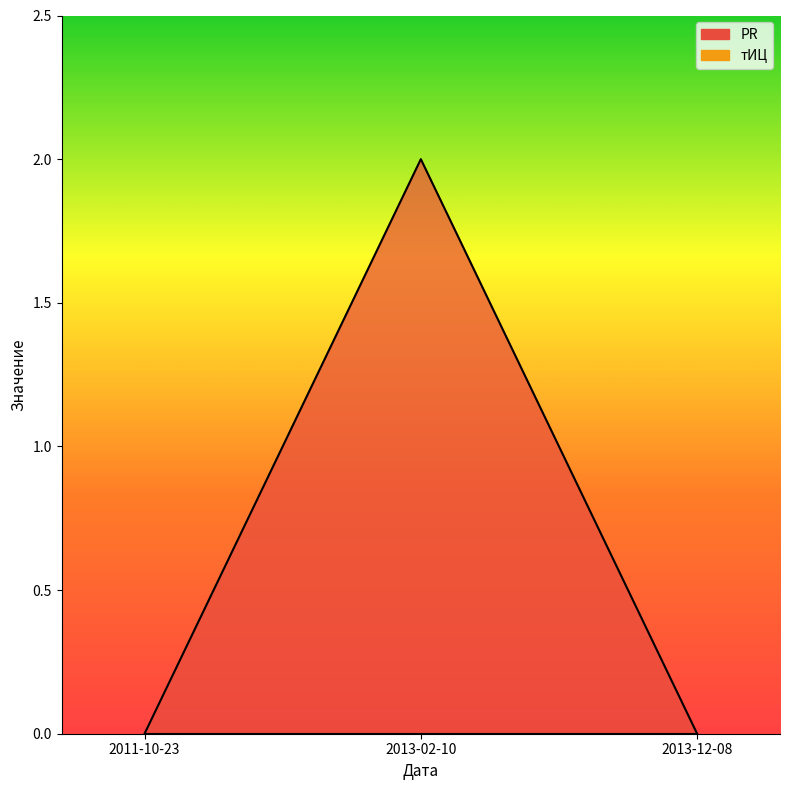

The value at 2013-12-08 is 0. True or false?

True